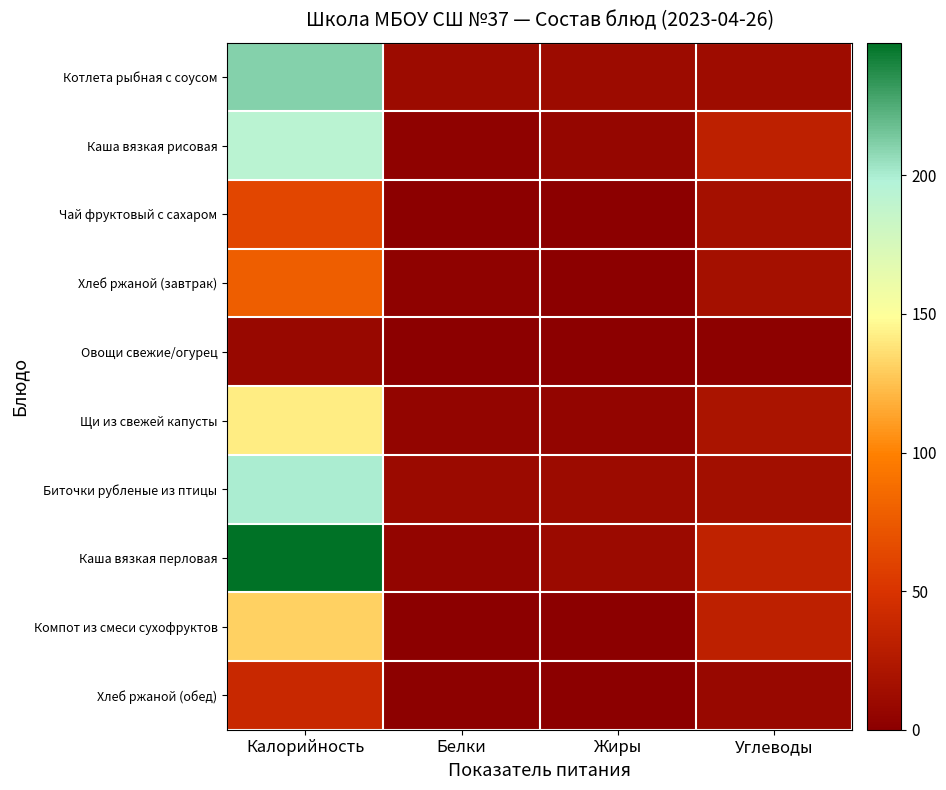

Between Калорийность and Белки, which series saw the biggest shift?

Каша вязкая перловая